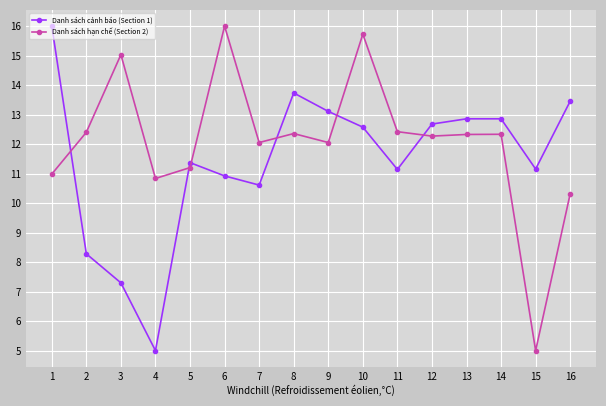

What is the value of the Danh sách hạn chế (Section 2) point at the 6th from the left?

16.0